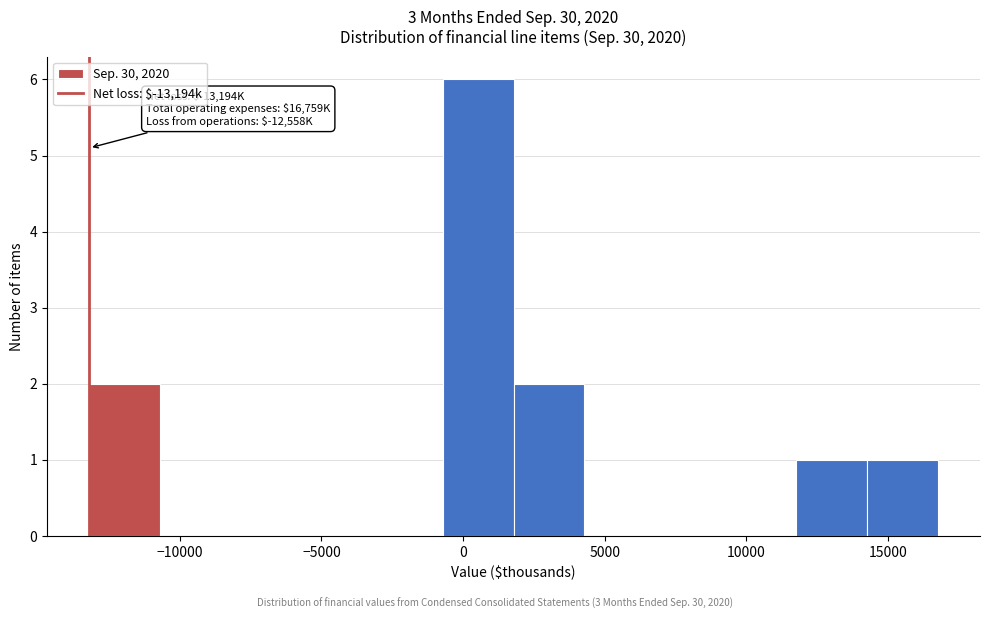

Over which range of the x-axis is the bar tallest?

-500 to 2000